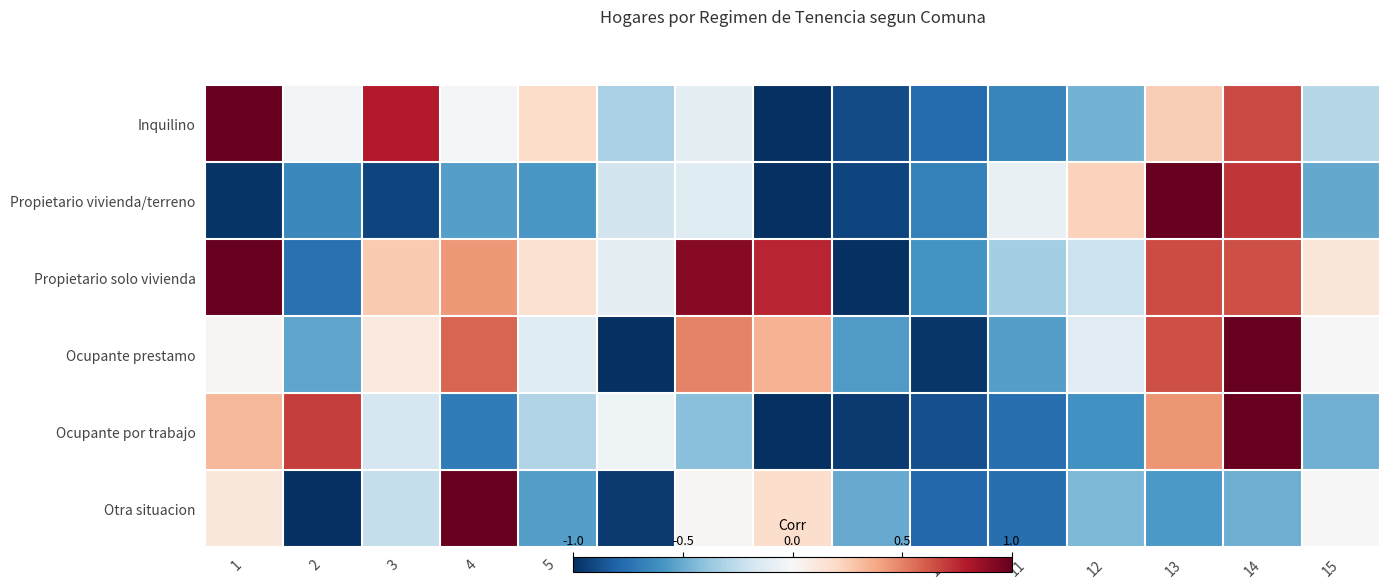

What is the greatest value displayed?

1.0